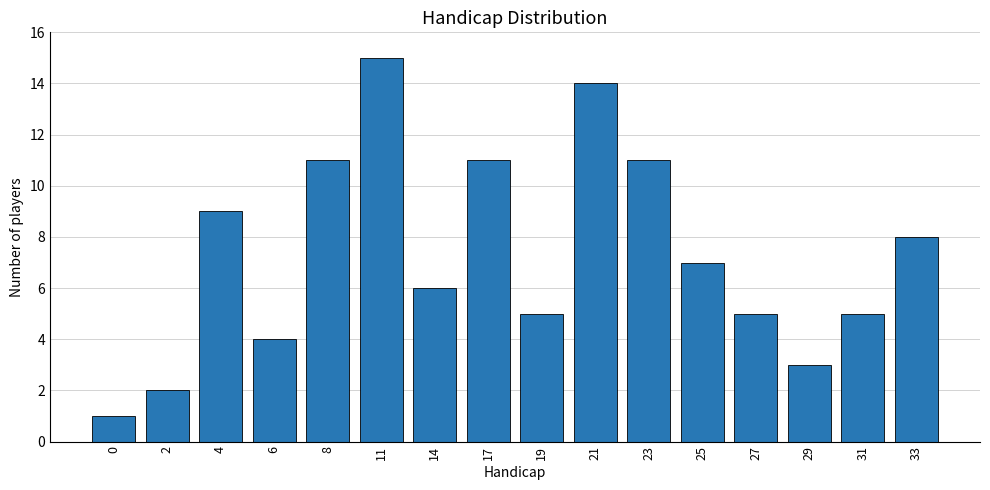

Approximately how many times larger is the value at 17 compared to 33?

1.4